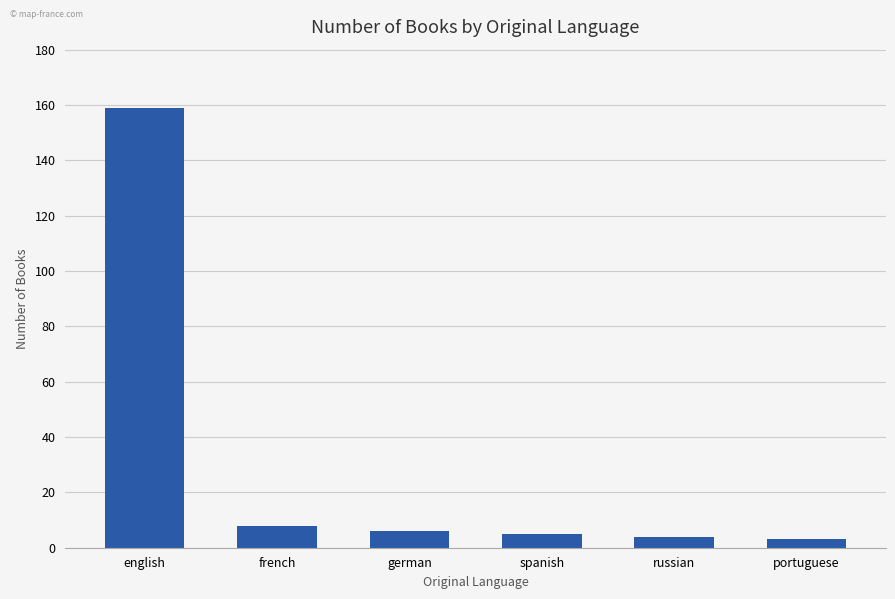

What is the value of the 6th bar from the left?

3